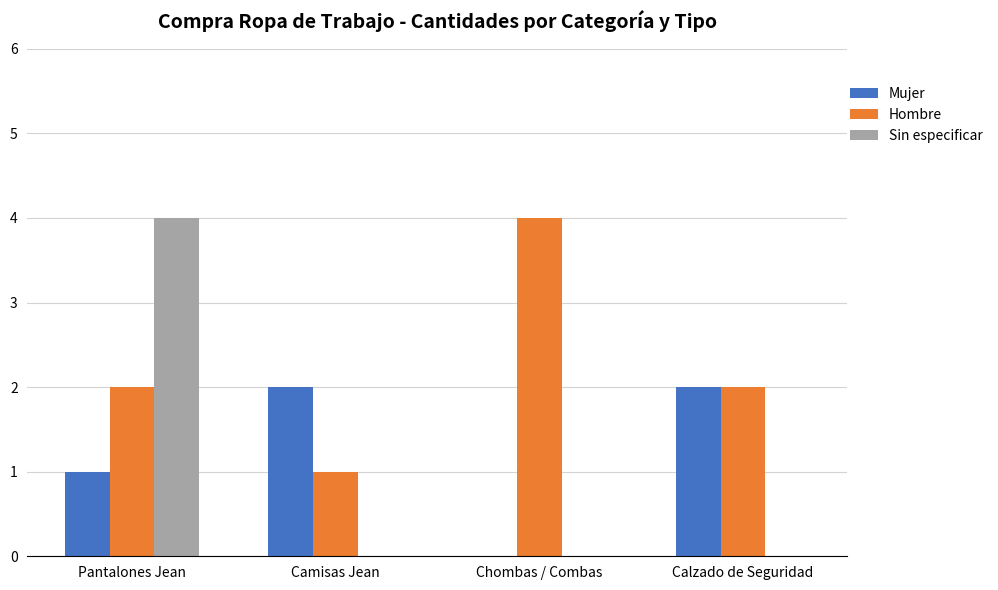

At which label does Hombre reach its peak?

Chombas / Combas